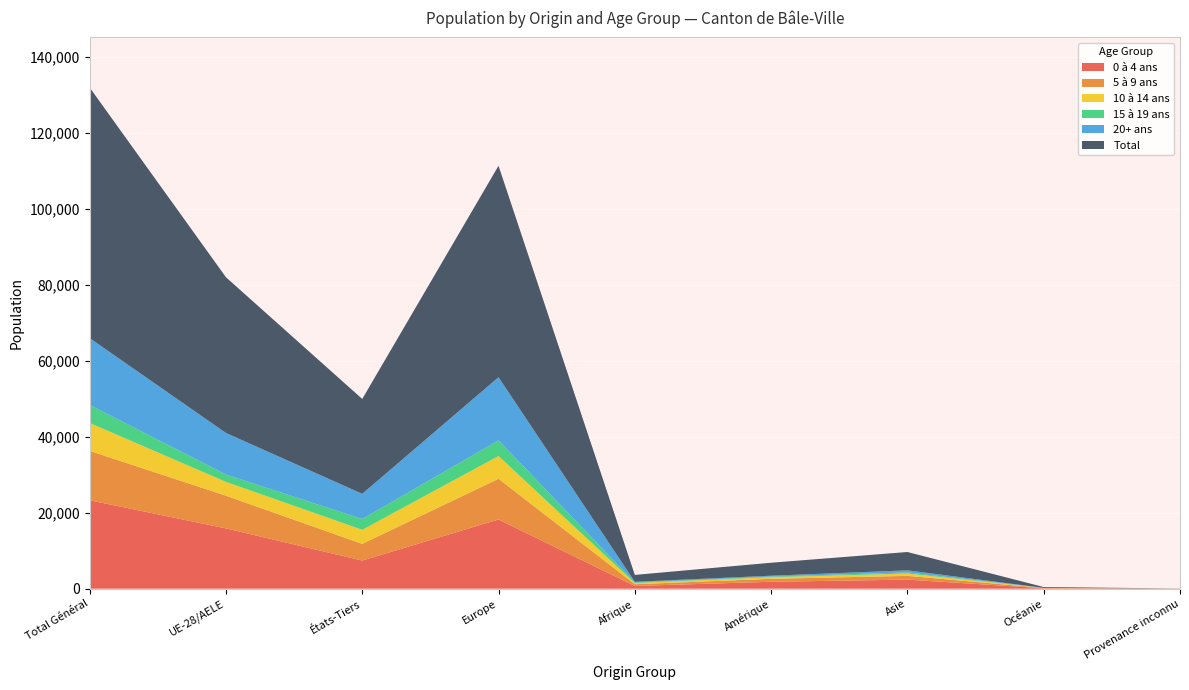

Reading left to right, transcribe all the data shown in this chart.

0 à 4 ans: 23264	15863	7401	18213	717	1820	2384	120	10
5 à 9 ans: 13002	8605	4397	10707	460	774	991	66	4
10 à 14 ans: 7343	3645	3698	5984	307	414	618	13	7
15 à 19 ans: 4766	1930	2836	4119	163	170	300	13	1
20+ ans: 17565	10935	6630	16621	165	237	533	6	3
Total: 65940	40978	24962	55644	1812	3415	4826	218	25